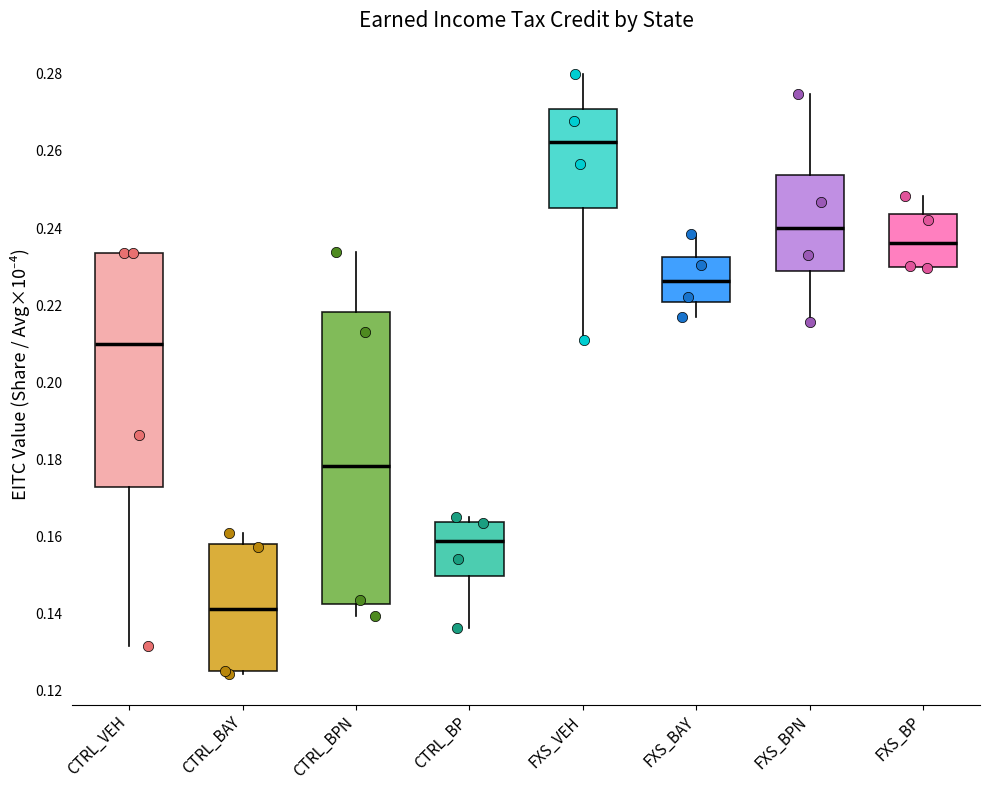

Which box is the tallest, from its lower edge to its upper edge?

CTRL_BPN